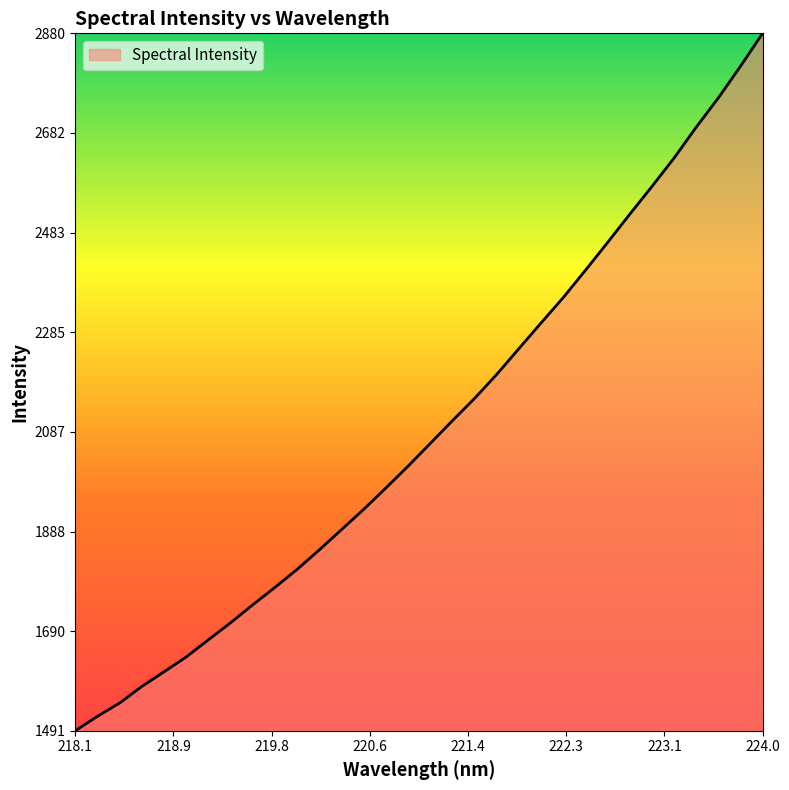

What is the maximum value shown in the chart?

2880.8